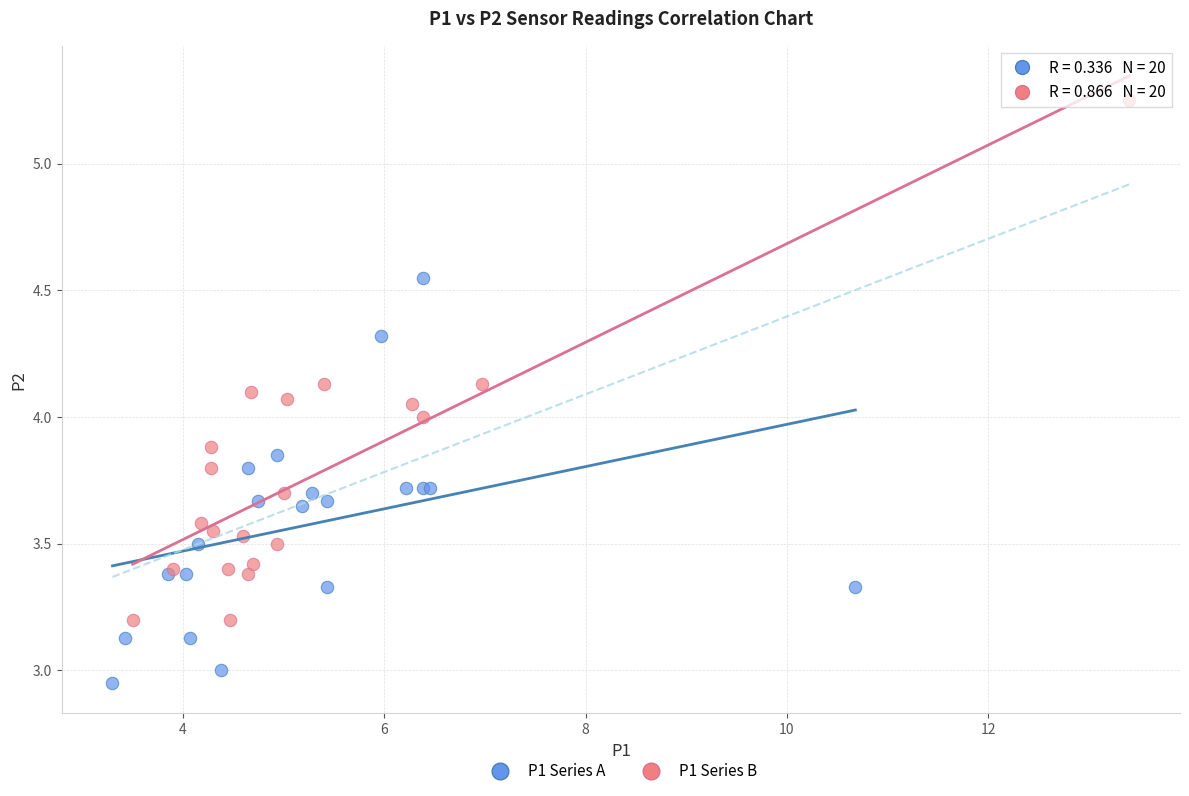

Which series reaches the minimum Y coordinate?

P1 Series A